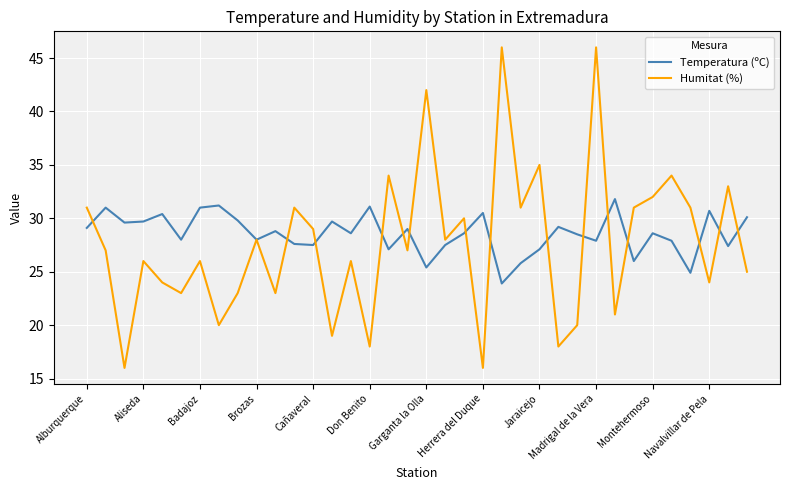

Which series has the widest spread of values?

Humitat (%)